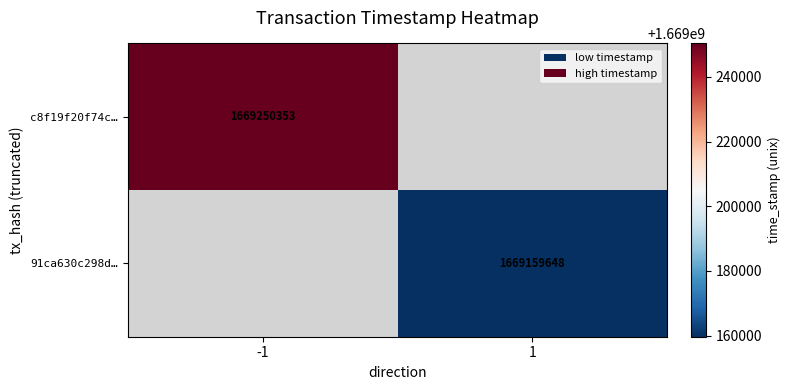

The value of 91ca630c298d… at 1 is 1669159648. True or false?

True